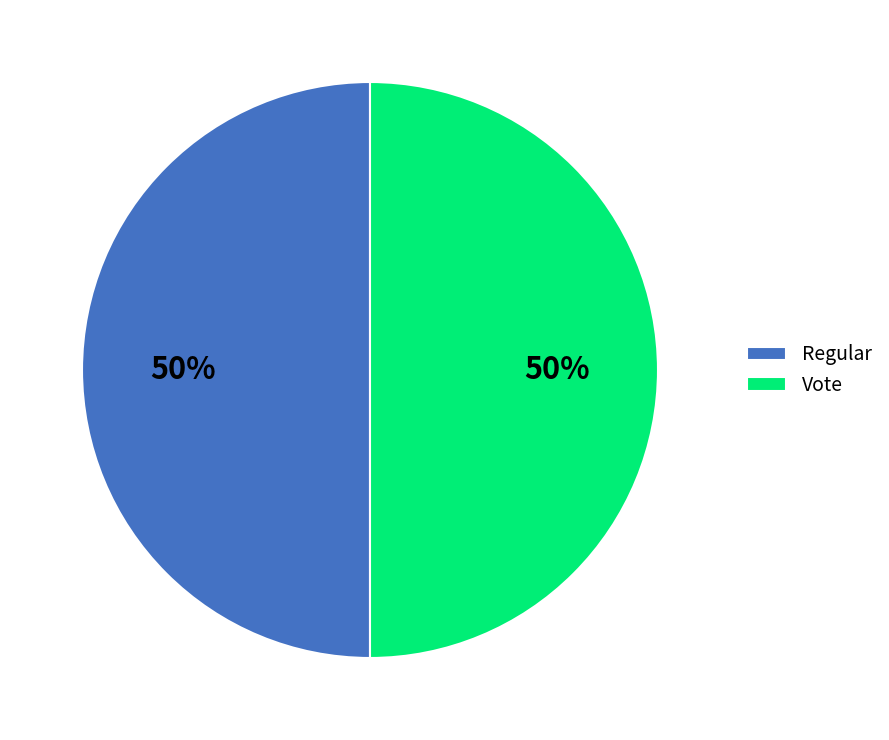

The Regular slice represents 59% of the pie. True or false?

False